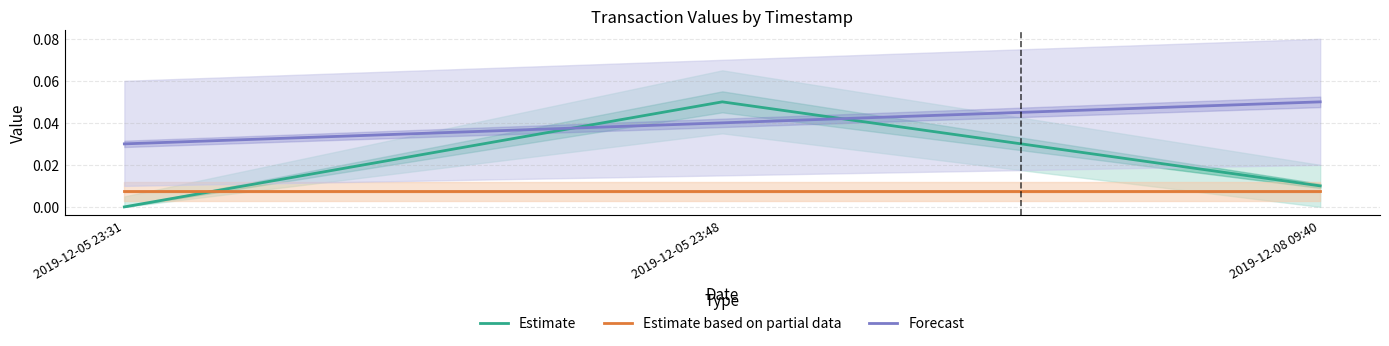

At 2019-12-05 23:48, list the series in order from smallest to largest.

Estimate based on partial data, Forecast, Estimate